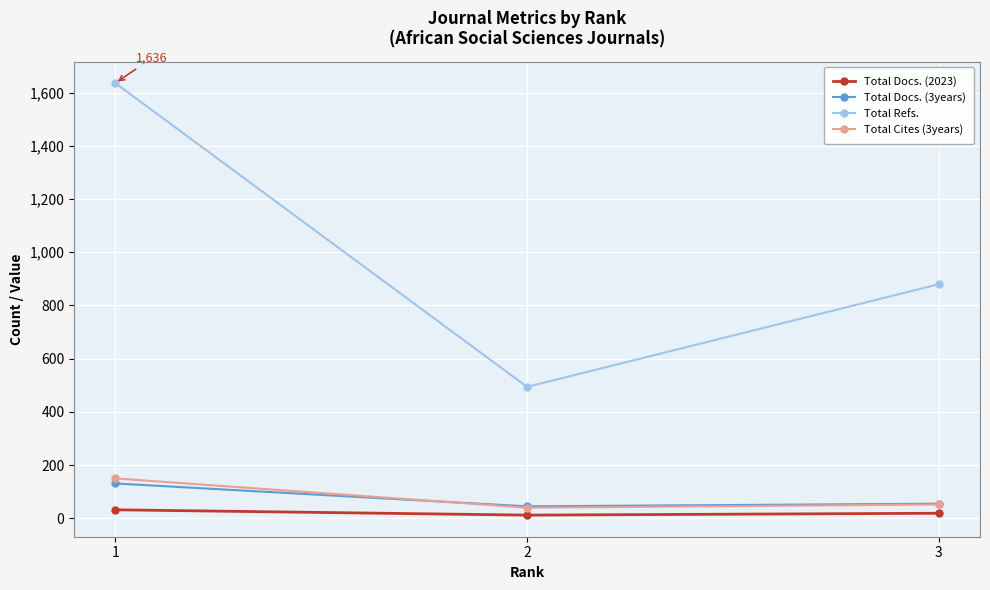

What is the lowest value of the Total Cites (3years) series?

40